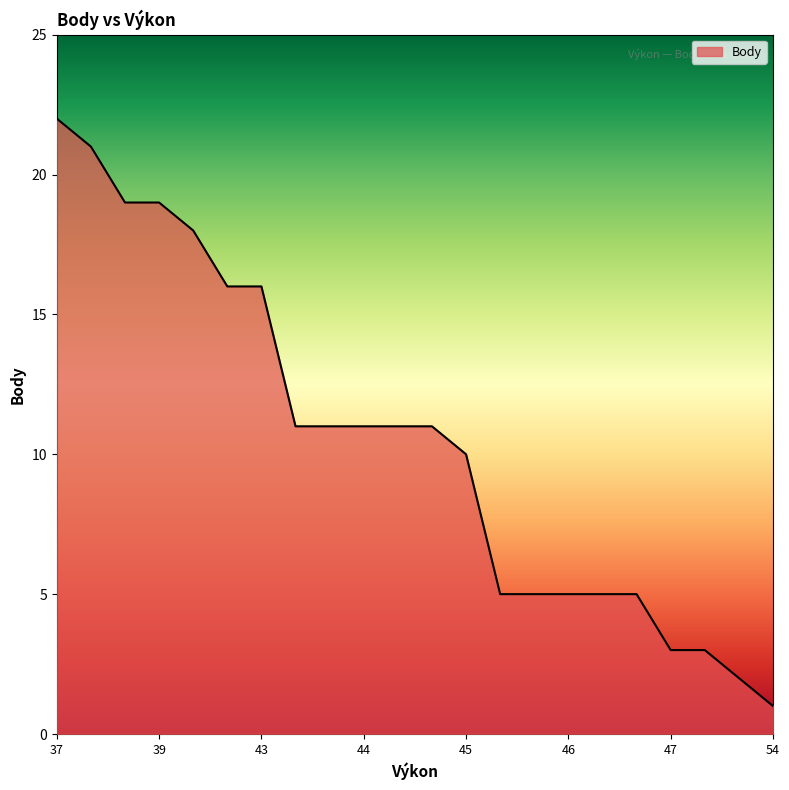

What is the difference between the second highest and minimum values?

20